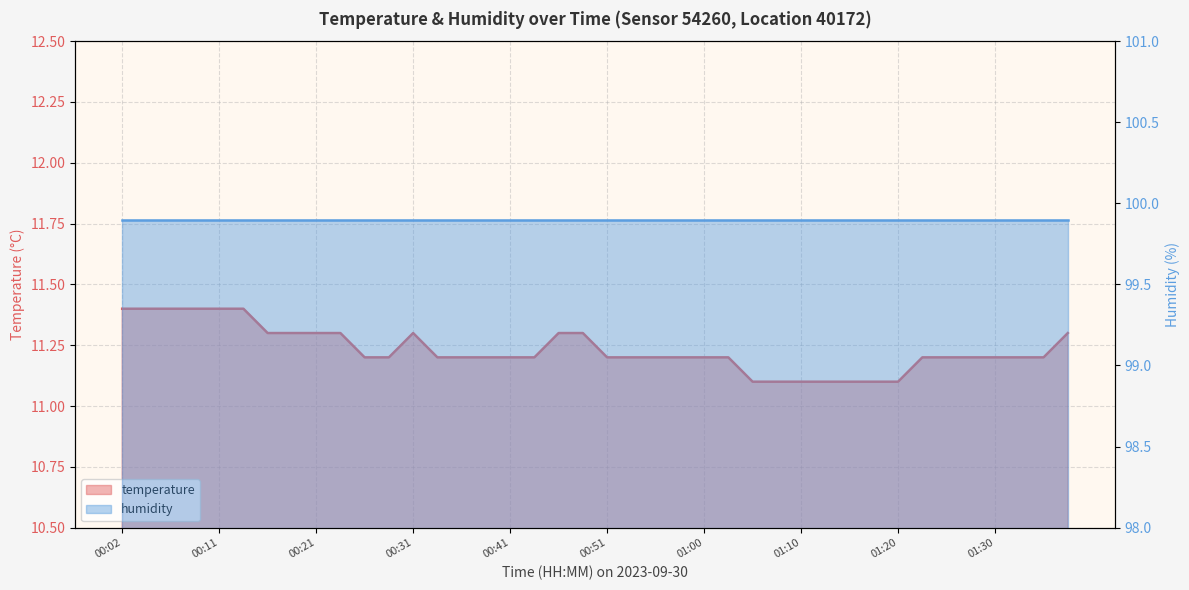

What is the label of the 35th point from the right?

00:14